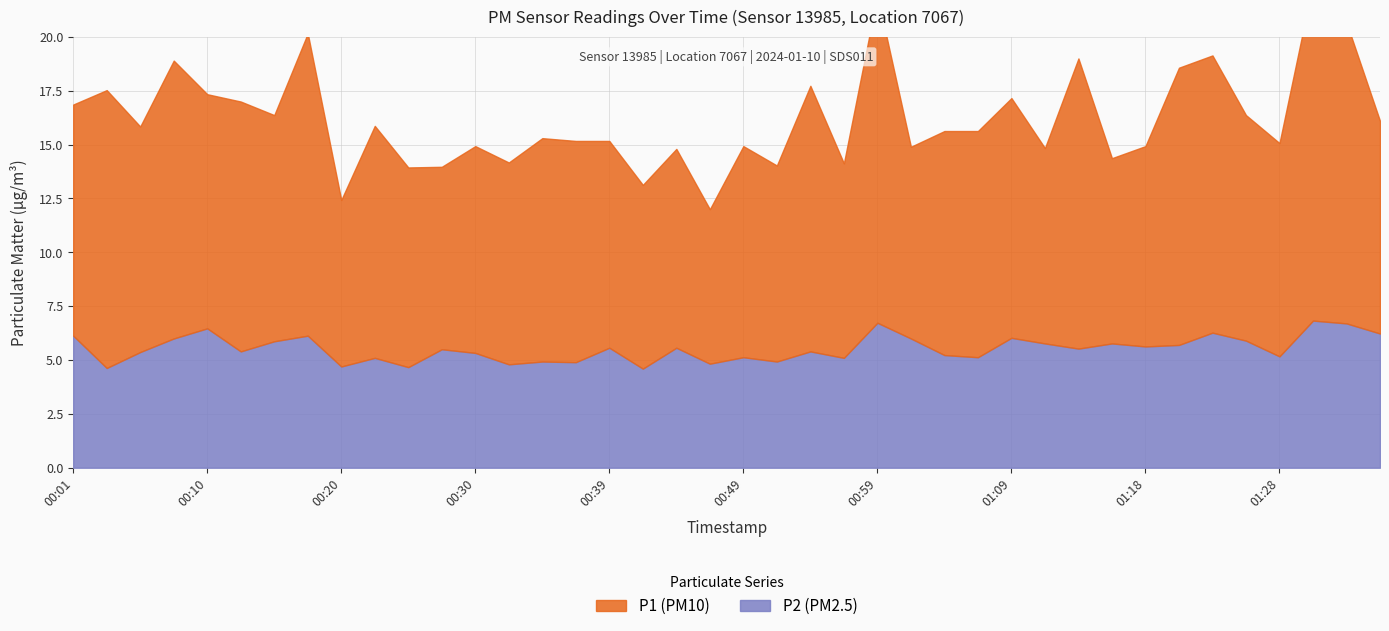

Reading left to right, transcribe all the data shown in this chart.

P1: 10.7	12.9	10.5	12.9	10.9	11.6	10.5	14.0	7.7	10.8	9.3	8.5	9.6	9.4	10.4	10.3	9.6	8.5	9.2	7.2	9.8	9.1	12.3	9.0	15.2	8.9	10.4	10.5	11.1	9.1	13.5	8.6	9.3	12.9	12.9	10.5	9.9	15.6	14.0	9.9
P2: 6.1	4.6	5.4	6.0	6.5	5.4	5.9	6.1	4.7	5.1	4.7	5.5	5.3	4.8	4.9	4.9	5.6	4.6	5.6	4.8	5.1	4.9	5.4	5.1	6.7	6.0	5.2	5.1	6.0	5.8	5.5	5.8	5.6	5.7	6.3	5.9	5.2	6.8	6.7	6.2